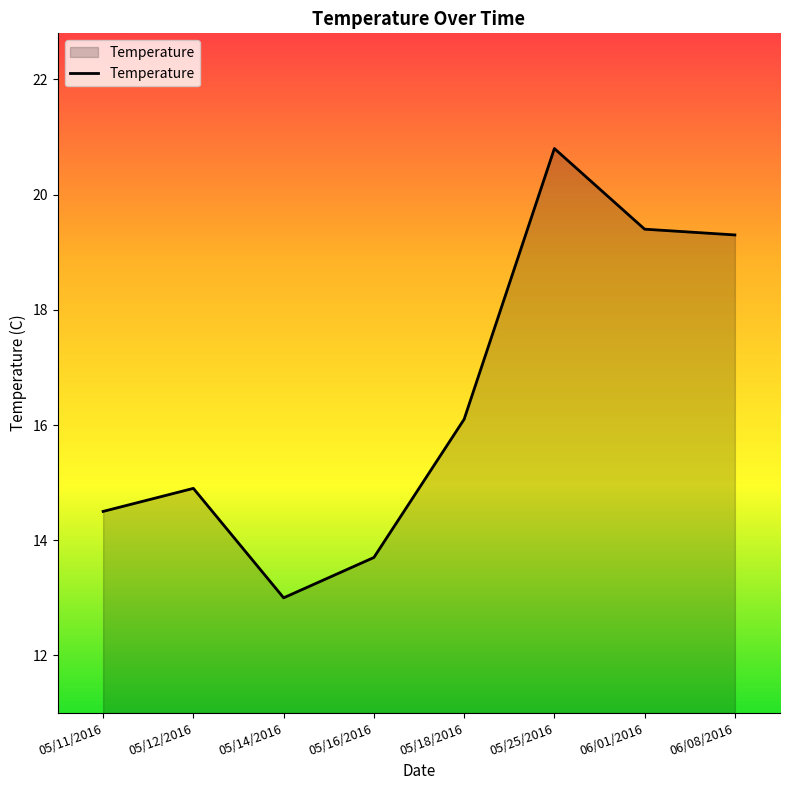

The value at 06/01/2016 is 19.4. True or false?

True